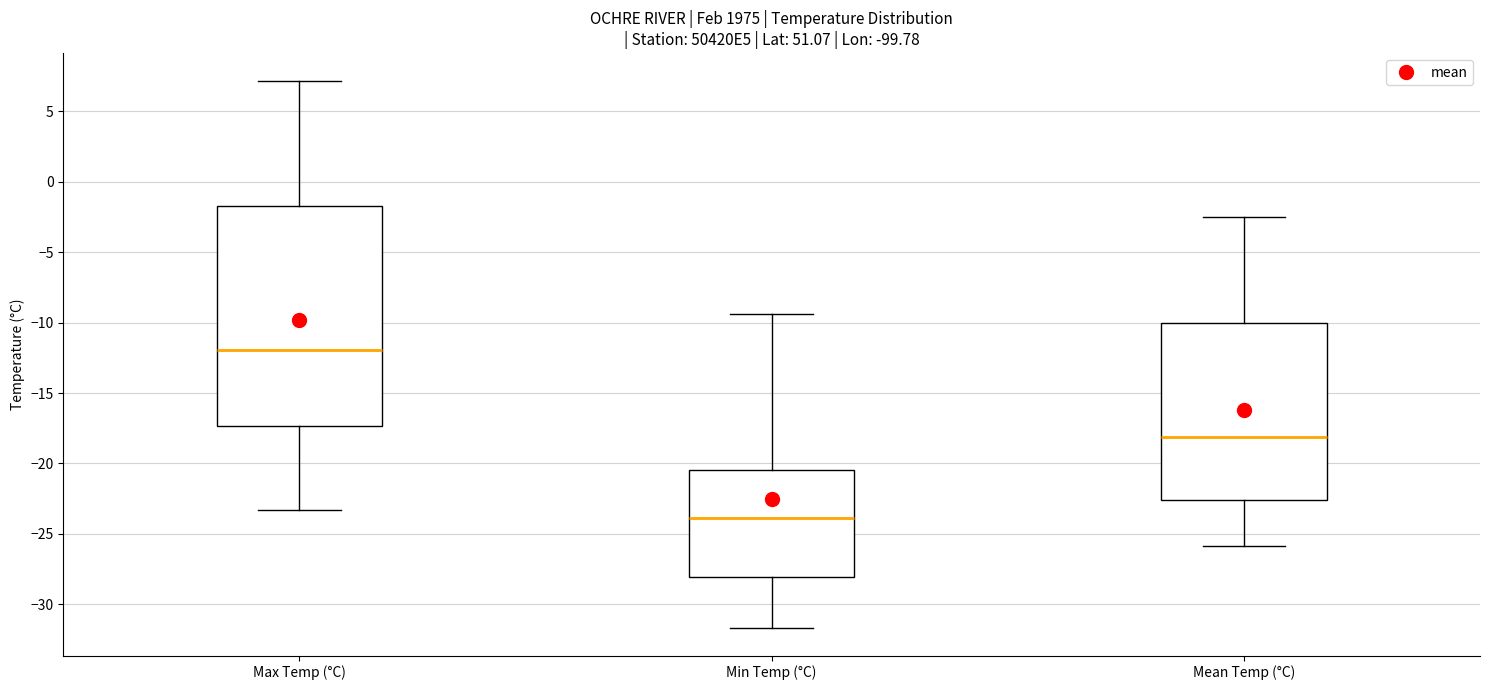

Reading left to right, transcribe this box plot: for each box, give where its median line is, the range the box spans, and where its two whiskers end, as read against the y-axis. The values are not printed on the chart, so give them approximately, as read against the axis.

Max Temp (°C): median -12.0, box -17.5 to -1.5, whiskers -23.5 to 7.0
Min Temp (°C): median -24.0, box -28.0 to -20.5, whiskers -31.5 to -9.5
Mean Temp (°C): median -18.0, box -22.5 to -10.0, whiskers -26.0 to -2.5